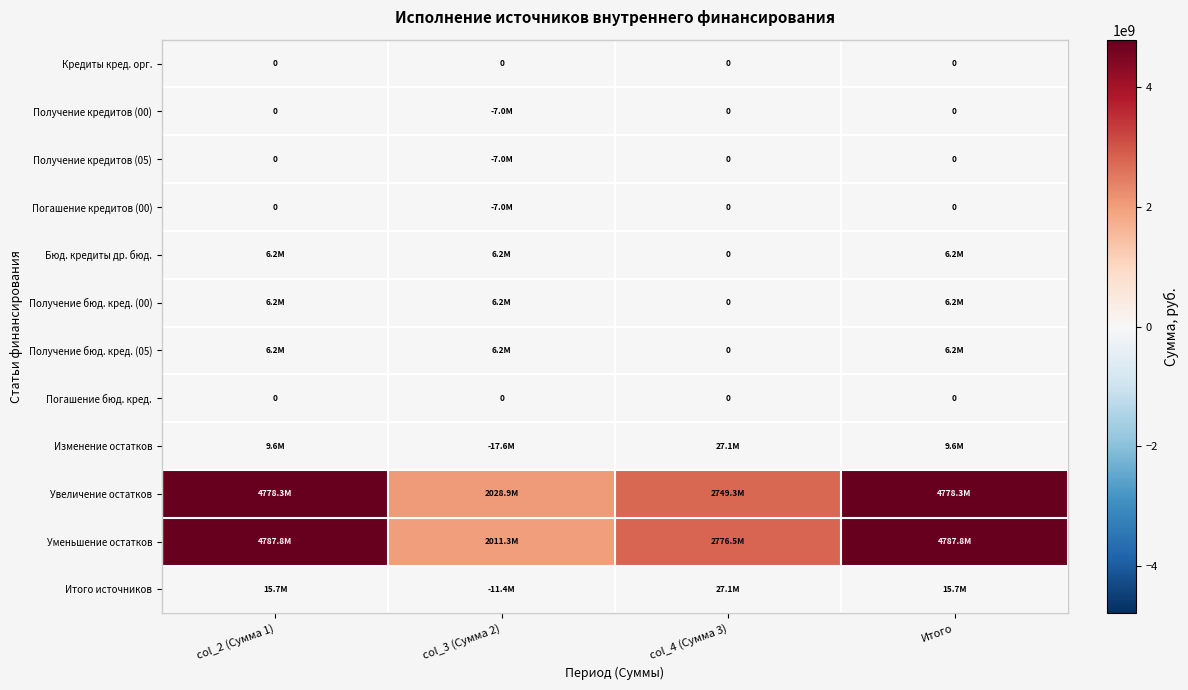

How many values in Получение бюд. кред. (05) are above zero?

3